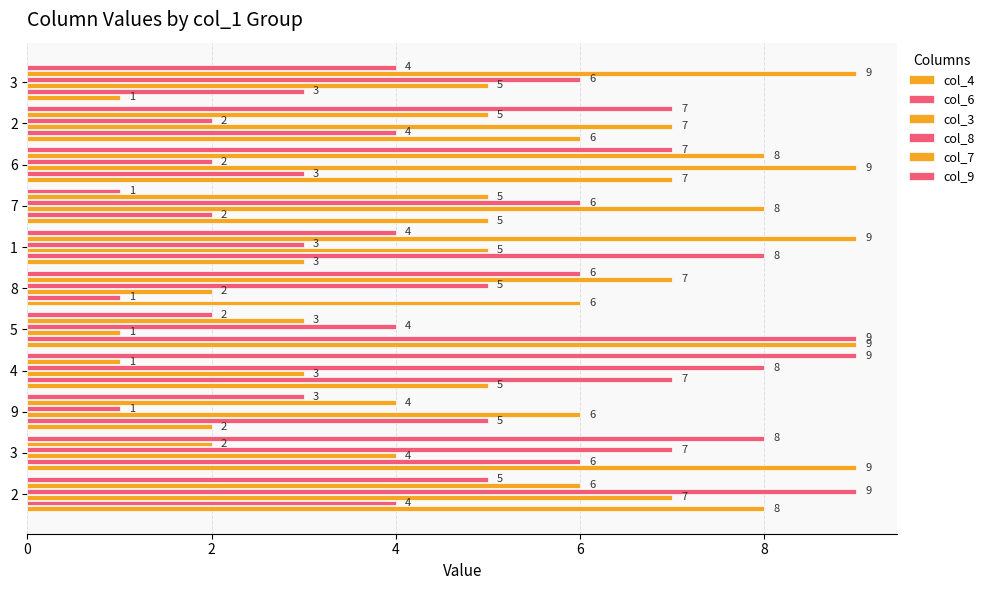

How many data points does each series have?

11